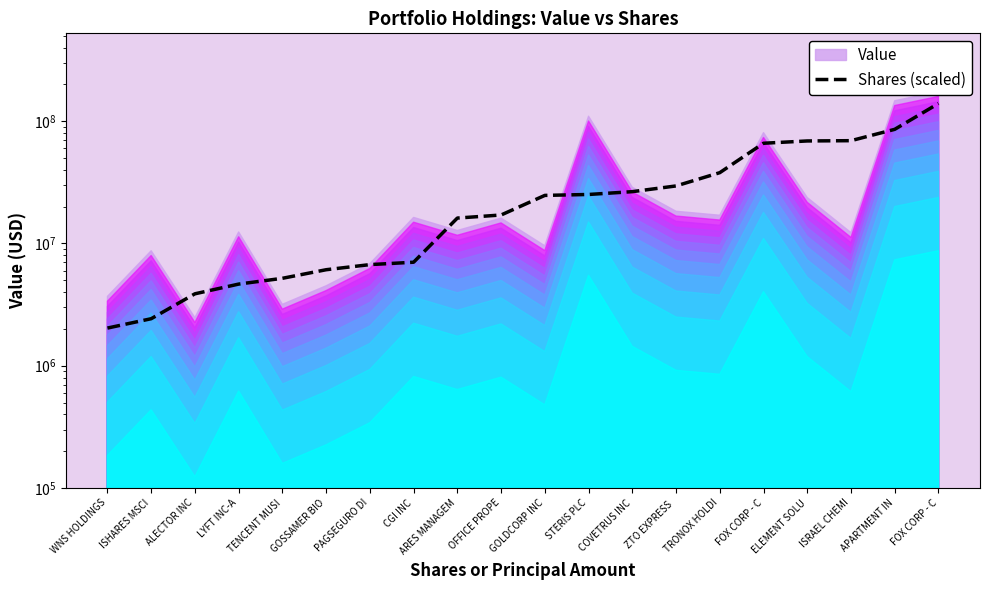

What value does the data have at STERIS PLC?

25169704.6